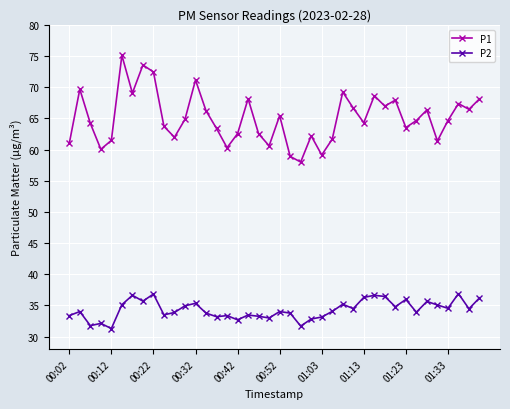

What are all the series names shown in the legend?

P1, P2